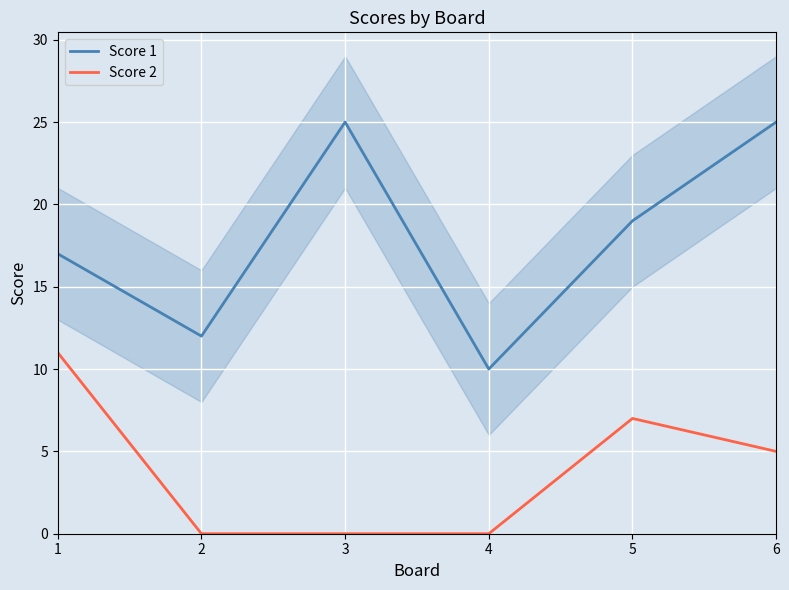

Where is Score 1 nearest to the value 17?

1